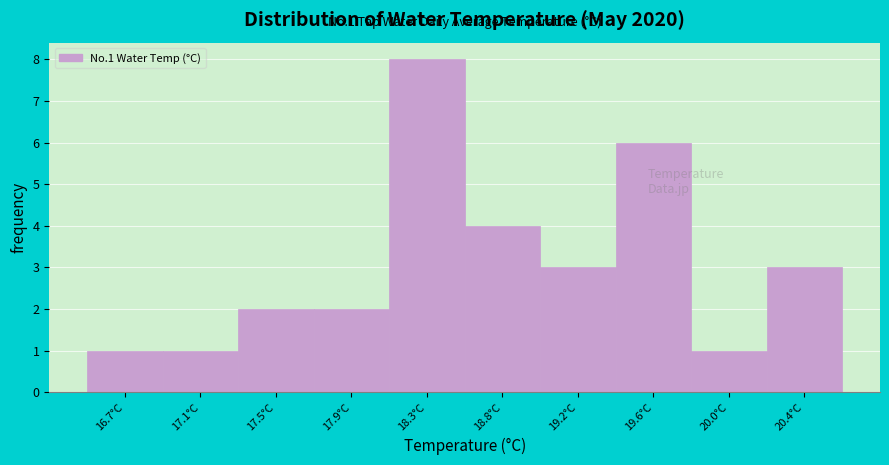

Reading left to right, what are all the values shown in this chart?

1	1	2	2	8	4	3	6	1	3